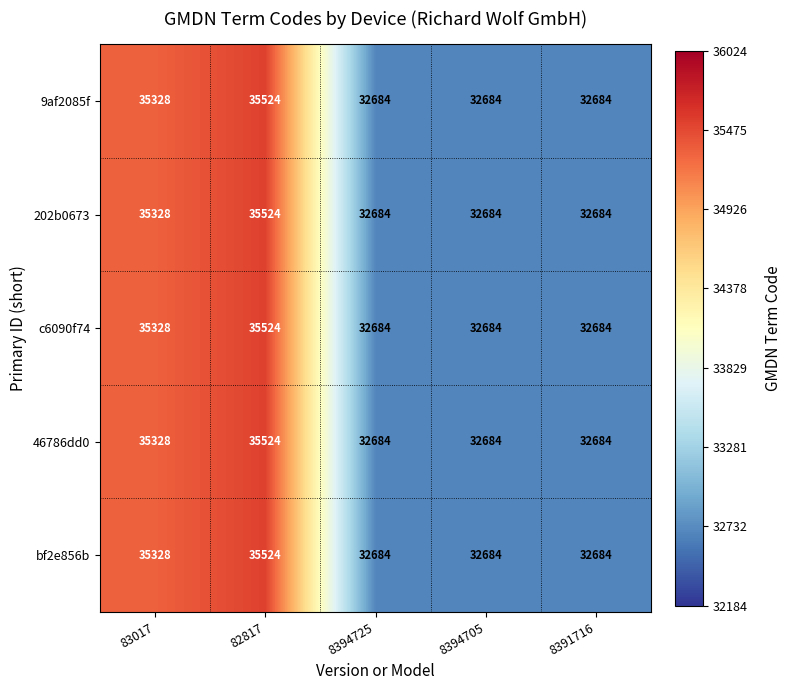

What is the greatest value displayed?

35524